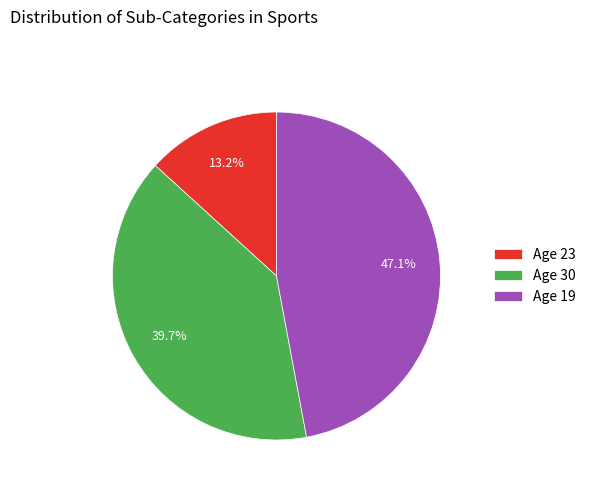

To the nearest percent, what is the average slice percentage?

33%